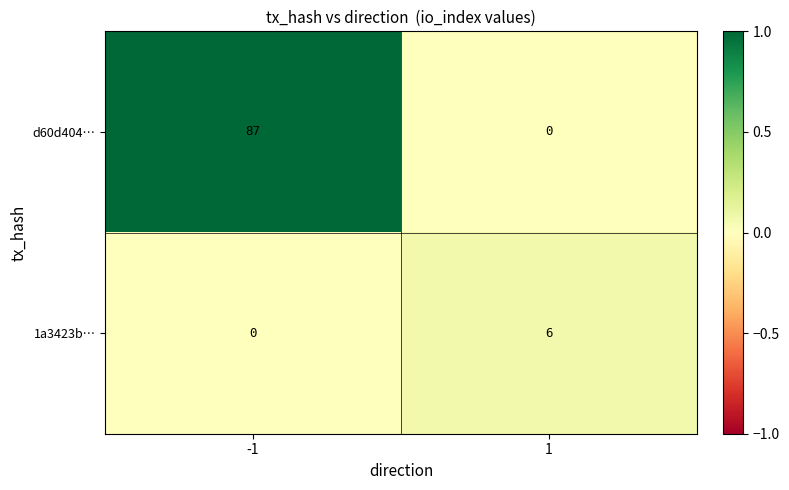

List the series in order of their overall mean, highest first.

d60d404…, 1a3423b…